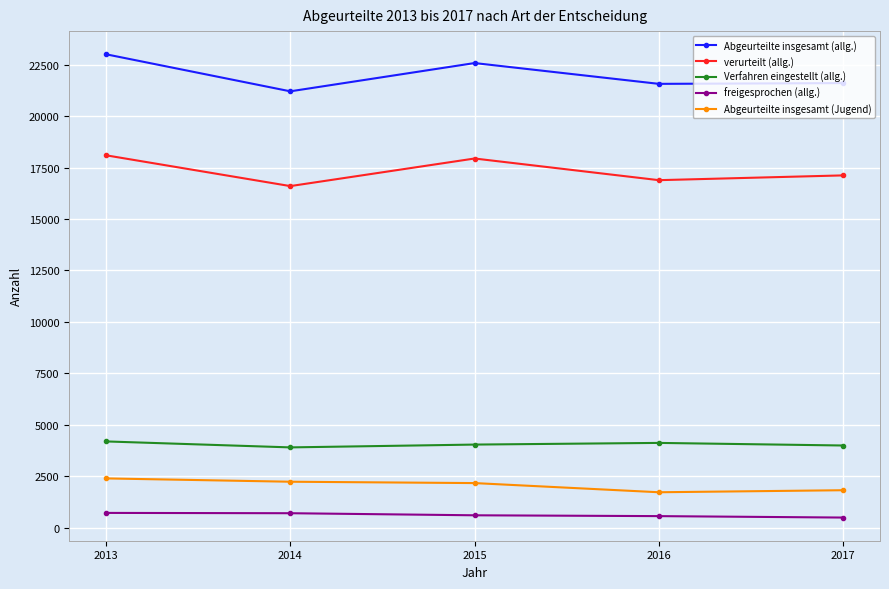

Which series has the largest range (max minus min)?

Abgeurteilte insgesamt (allg.)